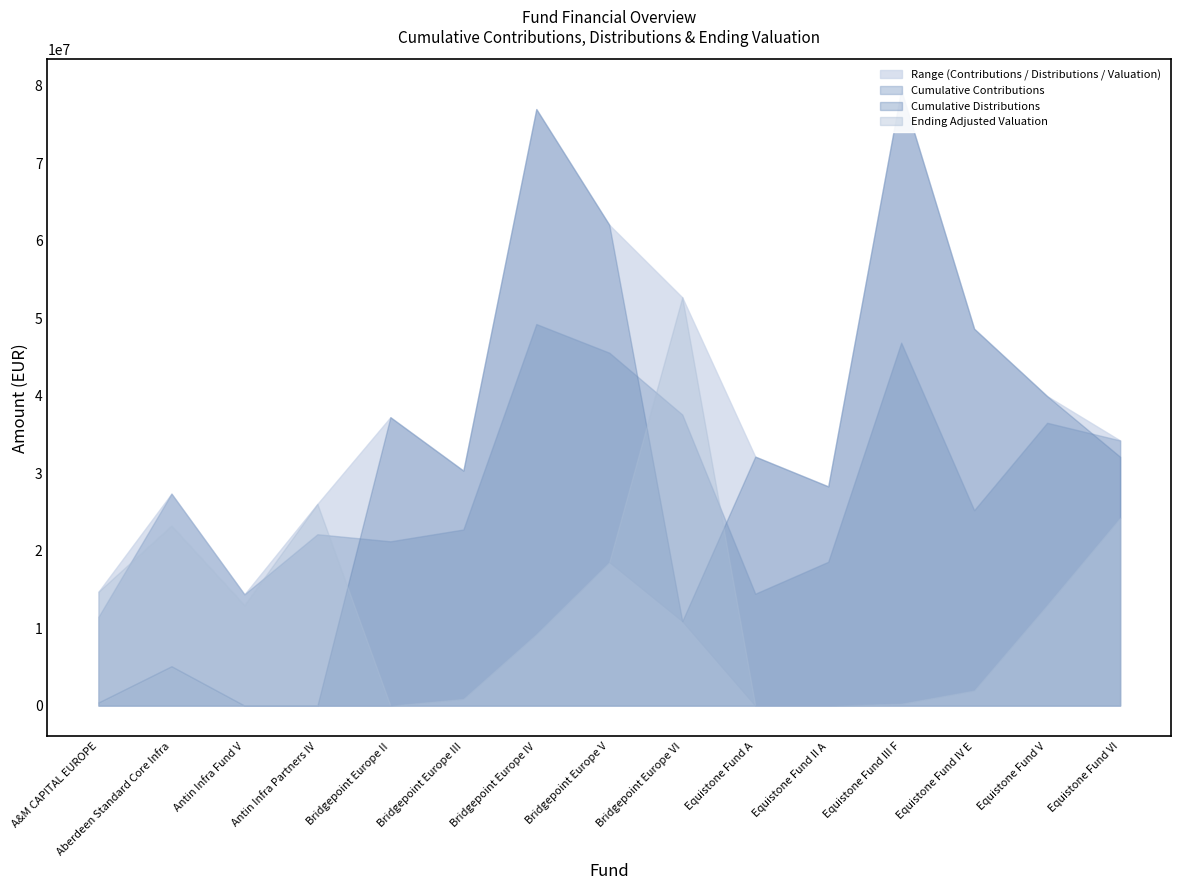

Where do Ending Adjusted Valuation and Cumulative Distributions first cross each other?

Antin Infra Partners IV and Bridgepoint Europe II